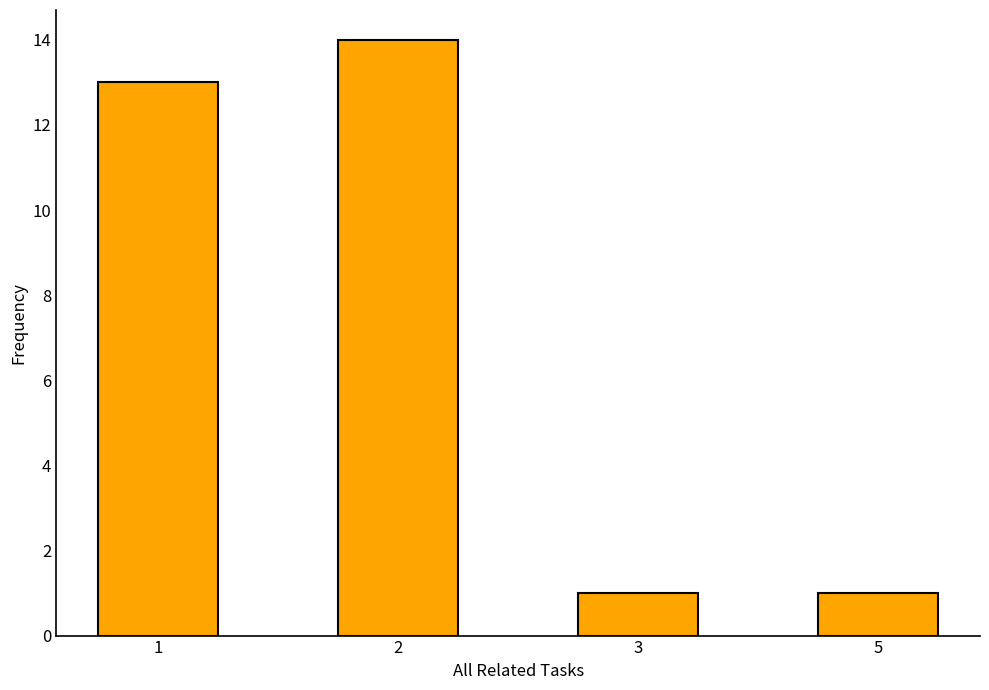

What is the minimum value shown in the chart?

1